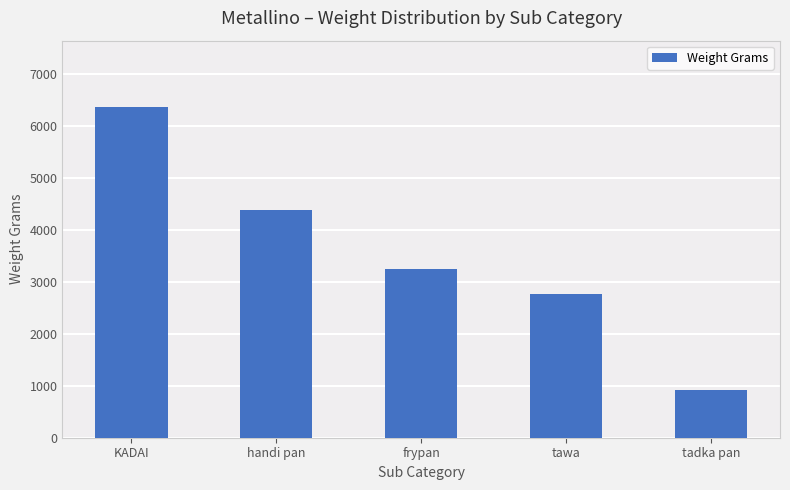

Read the value at frypan, to the nearest 50.

3250